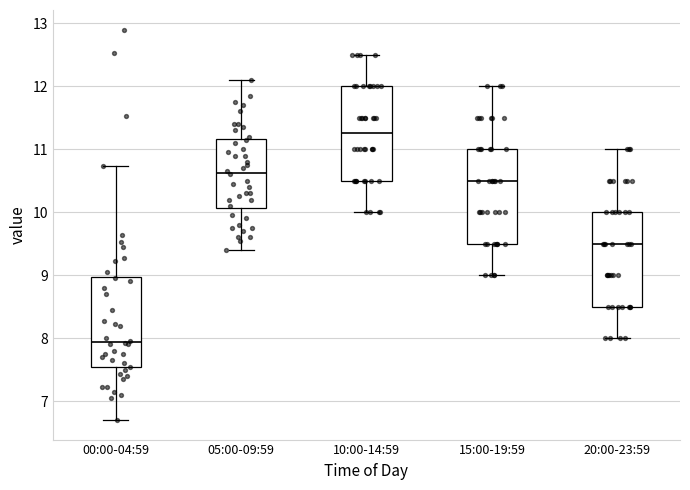

Where does the lower whisker of the box for 20:00-23:59 end on the y-axis? The values are not printed on the chart, so give them approximately, as read against the axis.

8.0